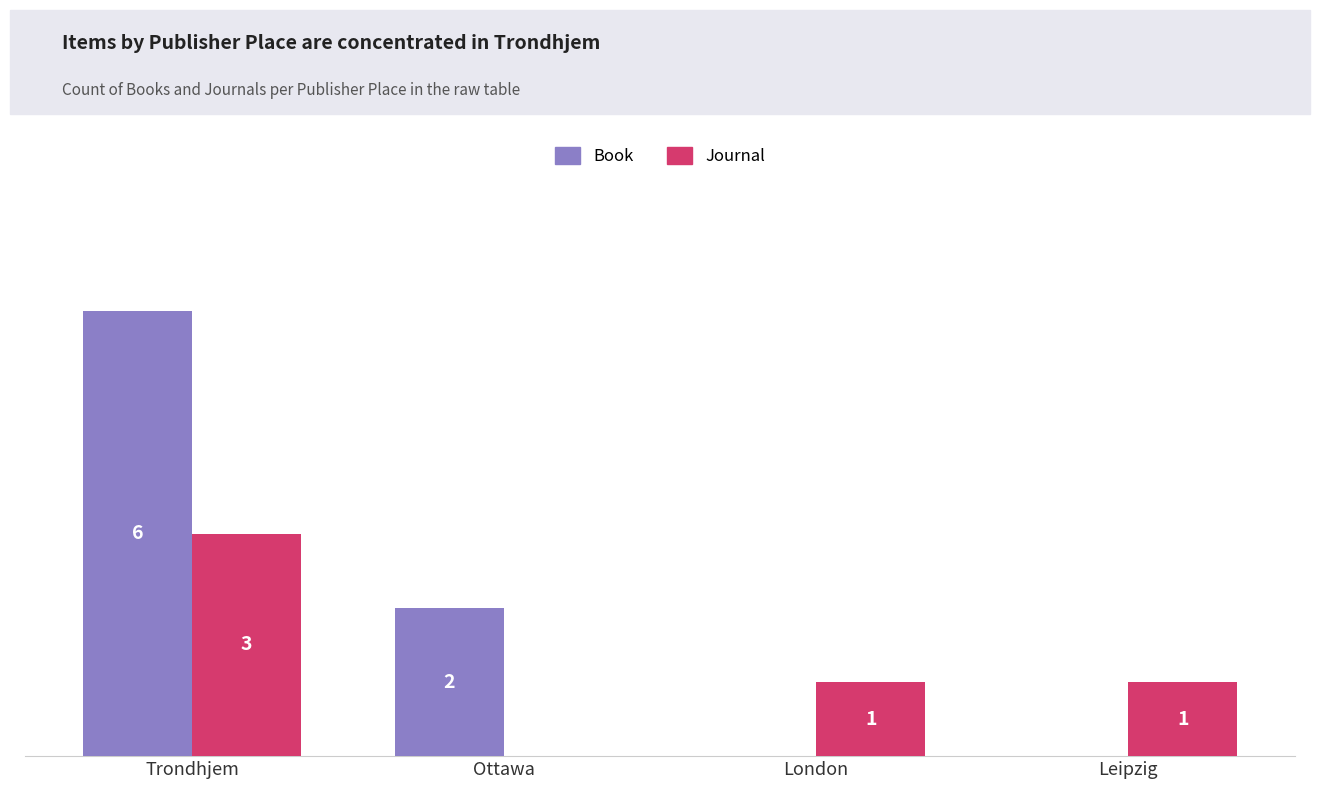

At which label is Book closest to 3?

Ottawa